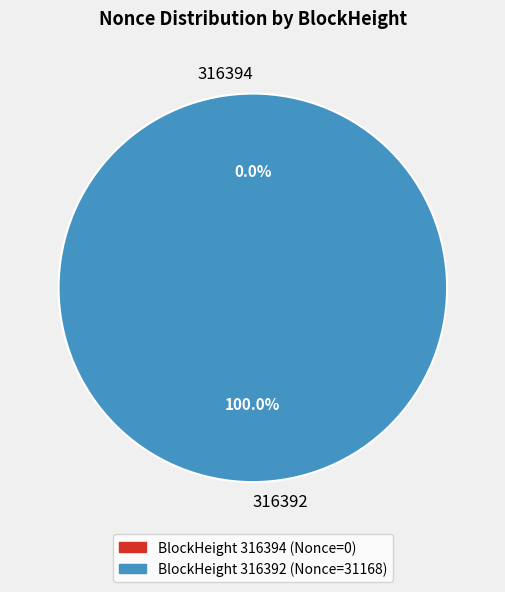

To the nearest percent, what is the average slice percentage?

50%